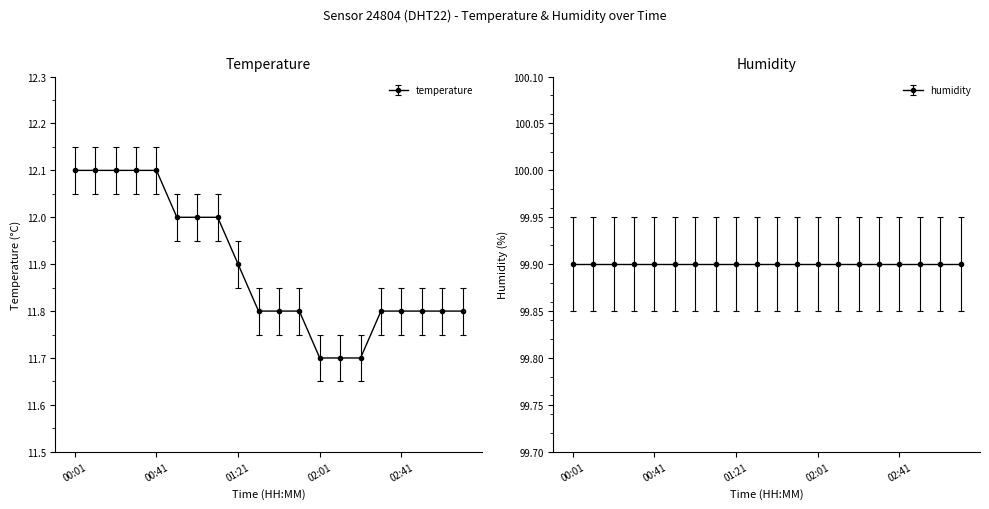

Reading left to right, transcribe all the data shown in this chart.

12.1	12.1	12.1	12.1	12.1	12.0	12.0	12.0	11.9	11.8	11.8	11.8	11.7	11.7	11.7	11.8	11.8	11.8	11.8	11.8